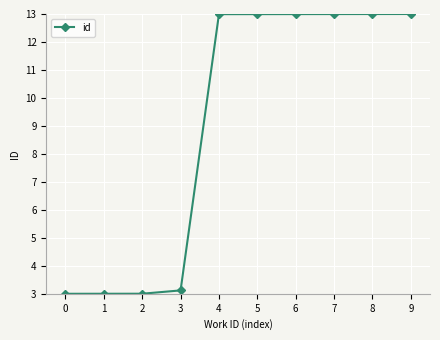

What is the value of the 4th point from the left?

3.1